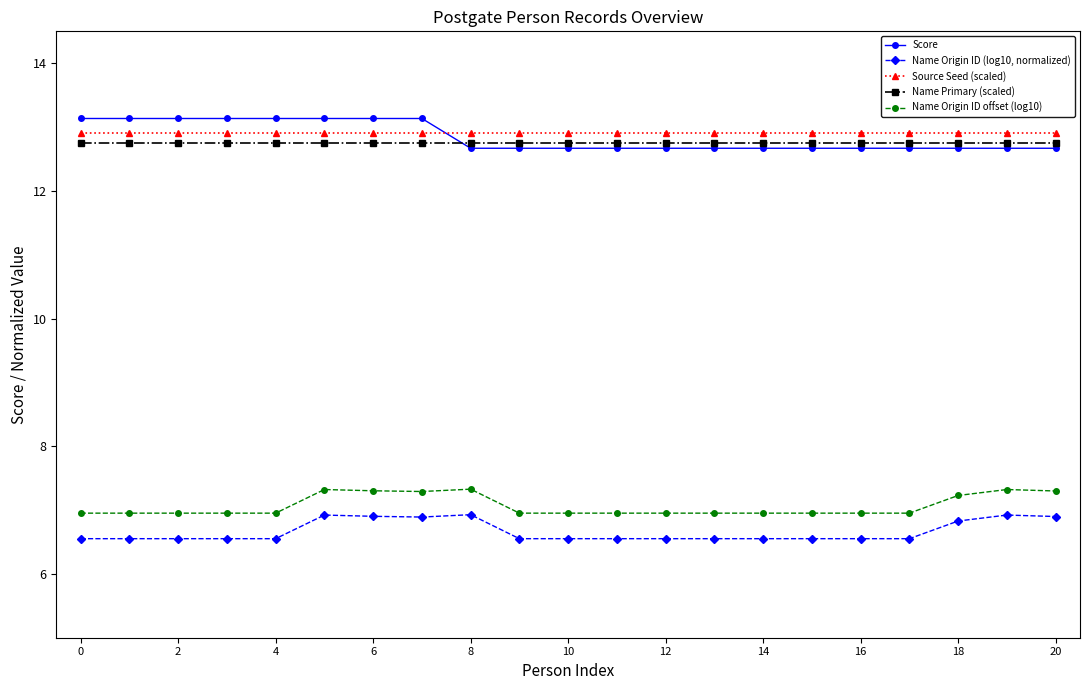

True or false: Name Origin ID (log10, normalized) and Score cross at least once.

False